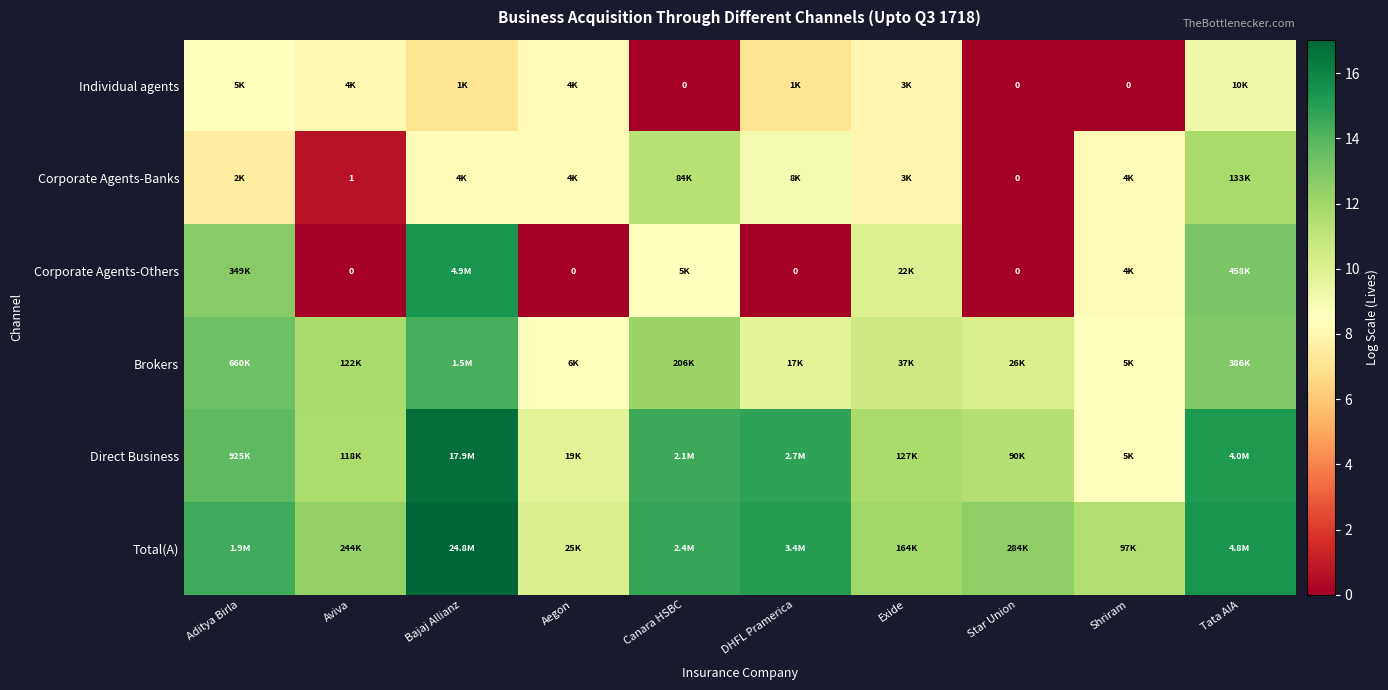

List the labels in order of Total(A) value, smallest first.

Aegon, Shriram, Exide, Aviva, Star Union, Aditya Birla, Canara HSBC, DHFL Pramerica, Tata AIA, Bajaj Allianz